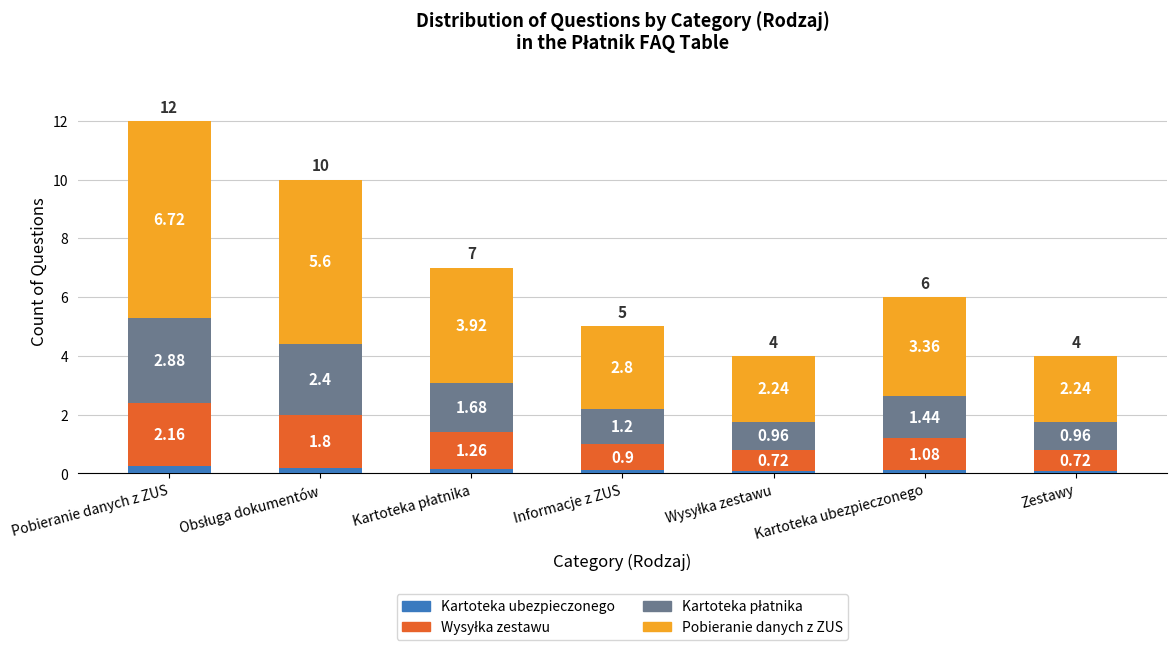

What is the total value across all series at Zestawy?

4.0